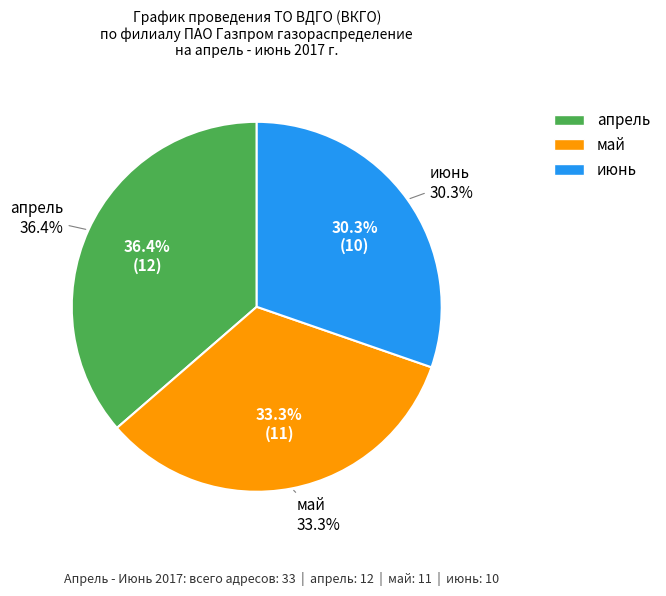

What percentage is the июнь slice, to the nearest percent?

30%